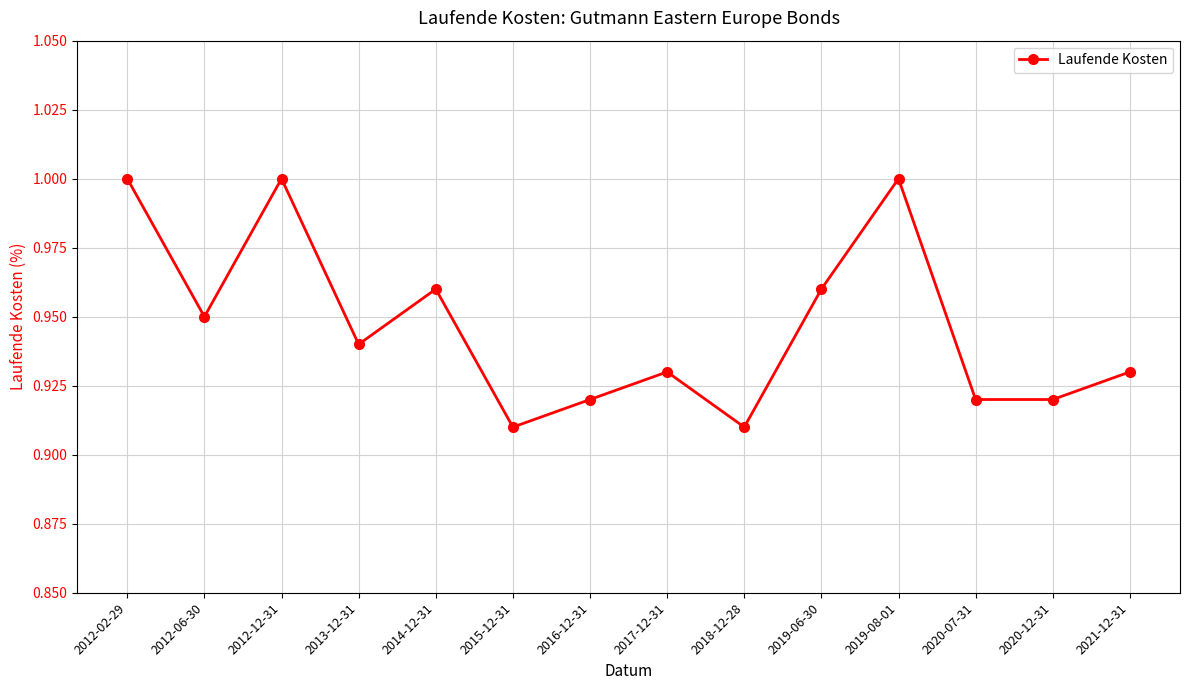

What is the label of the 4th point from the right?

2019-08-01